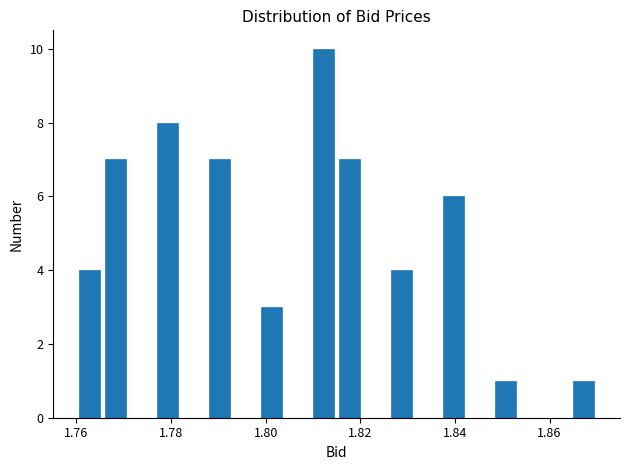

Around what value on the x-axis is the tallest bar? Give the approximate position of its centre, as read against the axis.

1.812